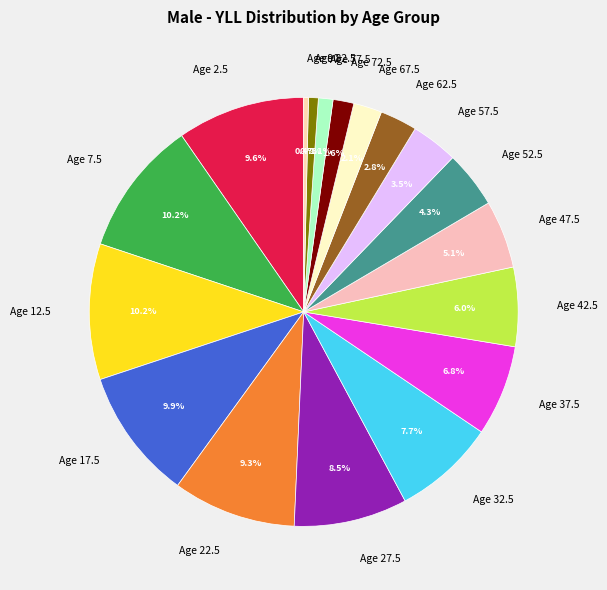

To the nearest percent, what is the average slice percentage?

6%